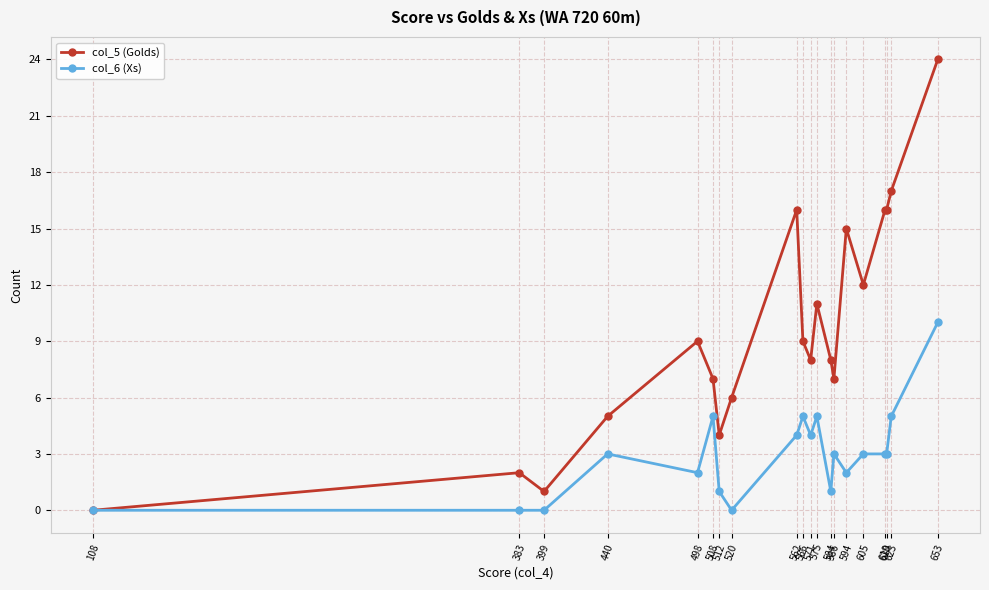

Reading right to left, extract all data points from this chart.

col_5 (Golds): 24	17	16	16	12	15	7	8	11	8	9	16	6	4	7	9	5	1	2	0
col_6 (Xs): 10	5	3	3	3	2	3	1	5	4	5	4	0	1	5	2	3	0	0	0